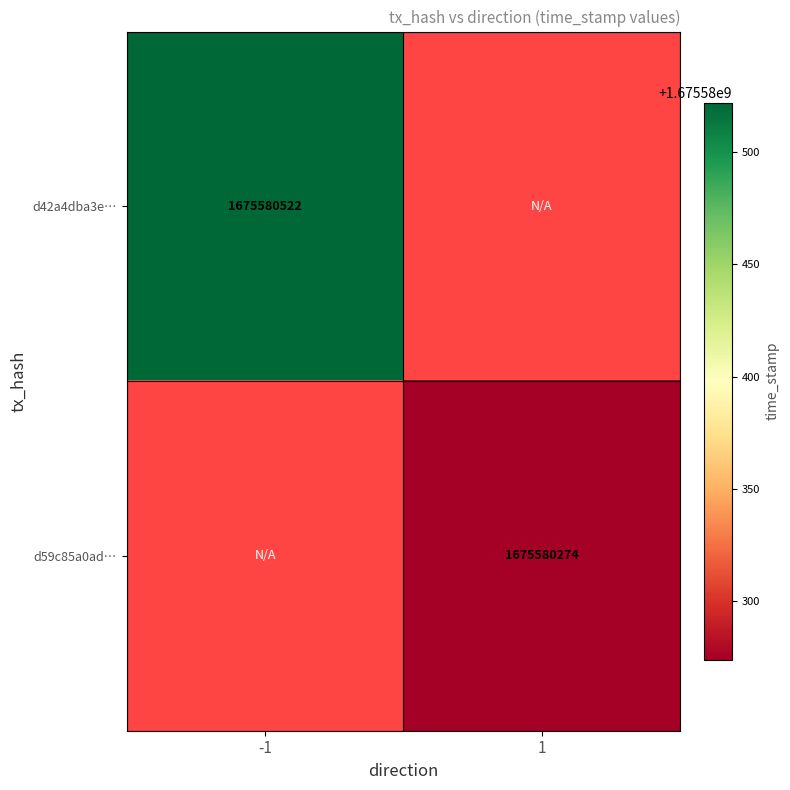

Between time_stamp and direction, which is larger?

time_stamp